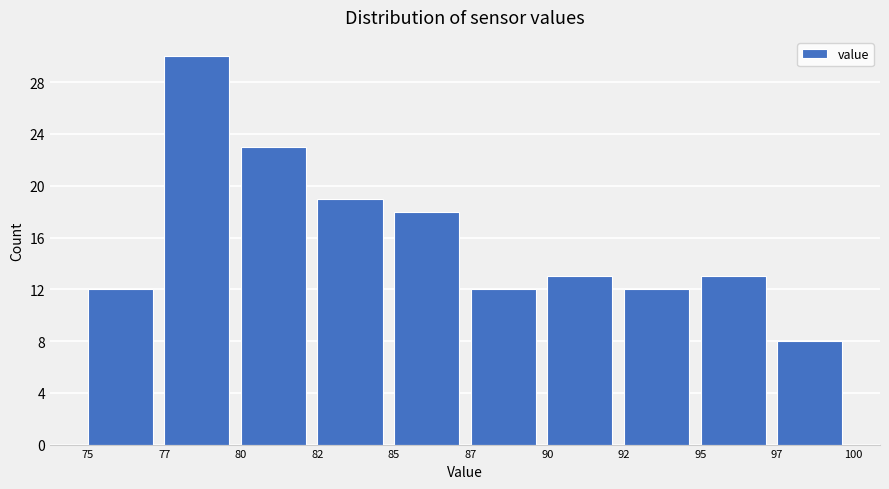

Reading left to right, what are all the values shown in this chart?

12	30	23	19	18	12	13	12	13	8